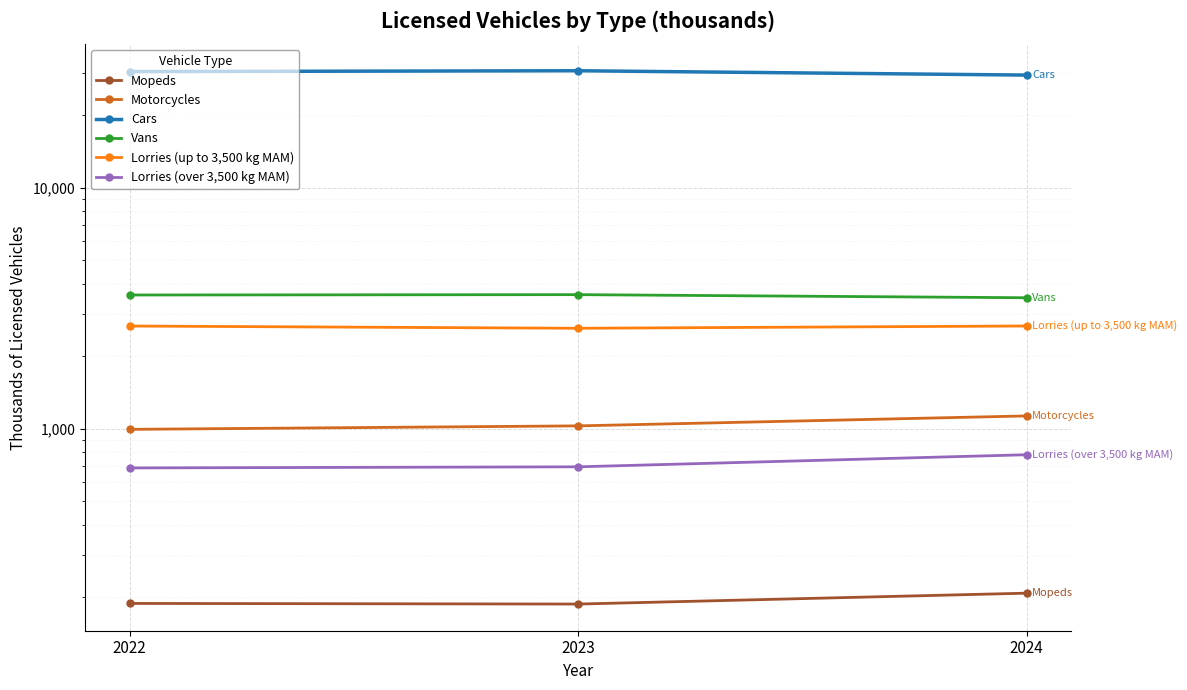

The Mopeds series shows 207.6 at 2024. True or false?

True